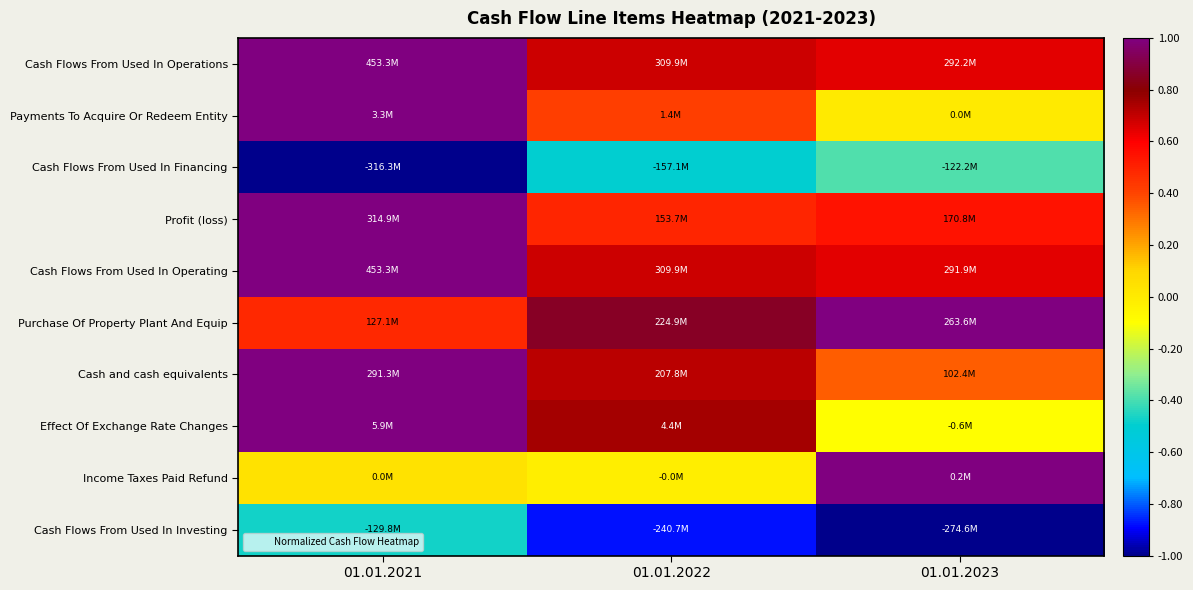

Rank the series by their maximum value, from lowest to highest.

Cash Flows From Used In Investing, Cash Flows From Used In Financing, Cash Flows From Used In Operations, Payments To Acquire Or Redeem Entity, Profit (loss), Cash Flows From Used In Operating, Purchase Of Property Plant And Equip, Cash and cash equivalents, Effect Of Exchange Rate Changes, Income Taxes Paid Refund